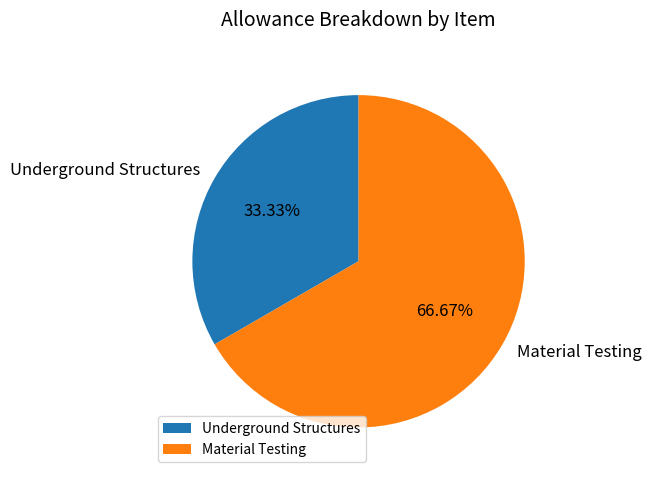

What is the smallest slice in the pie chart?

Underground Structures